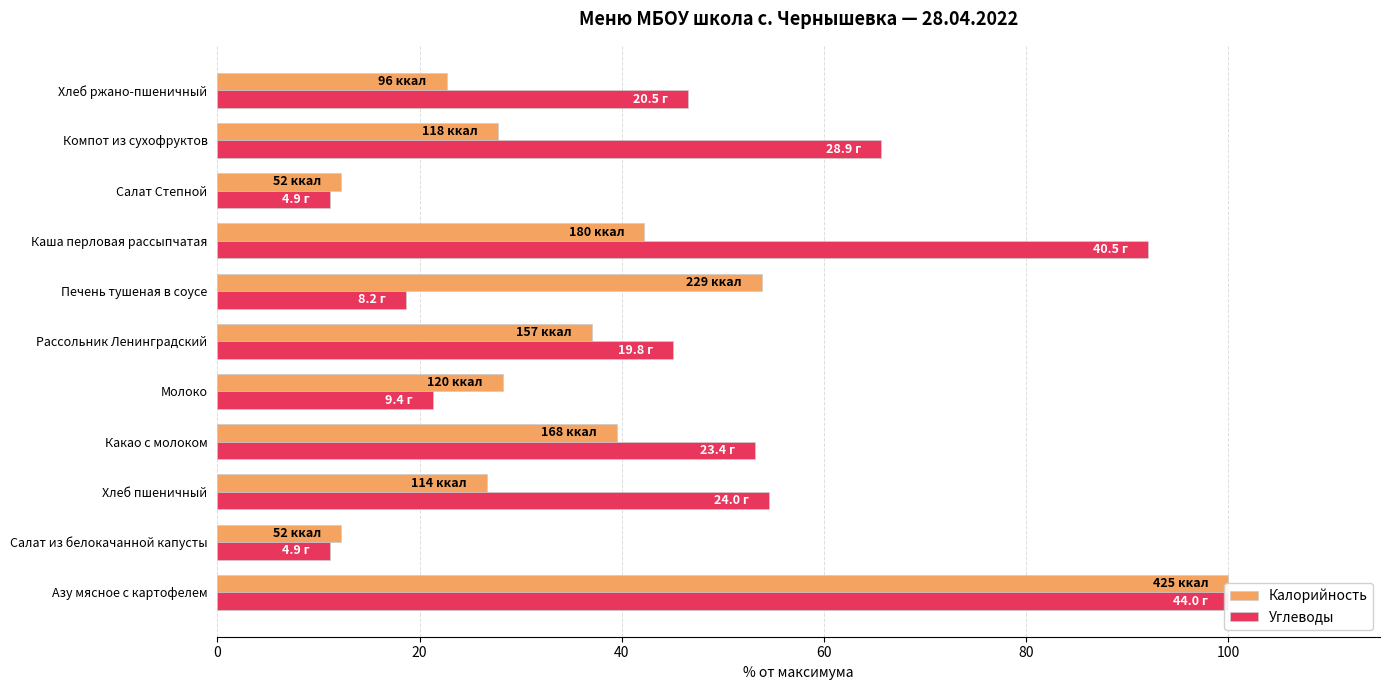

Between Салат из белокачанной капусты and Молоко, which is larger?

Молоко